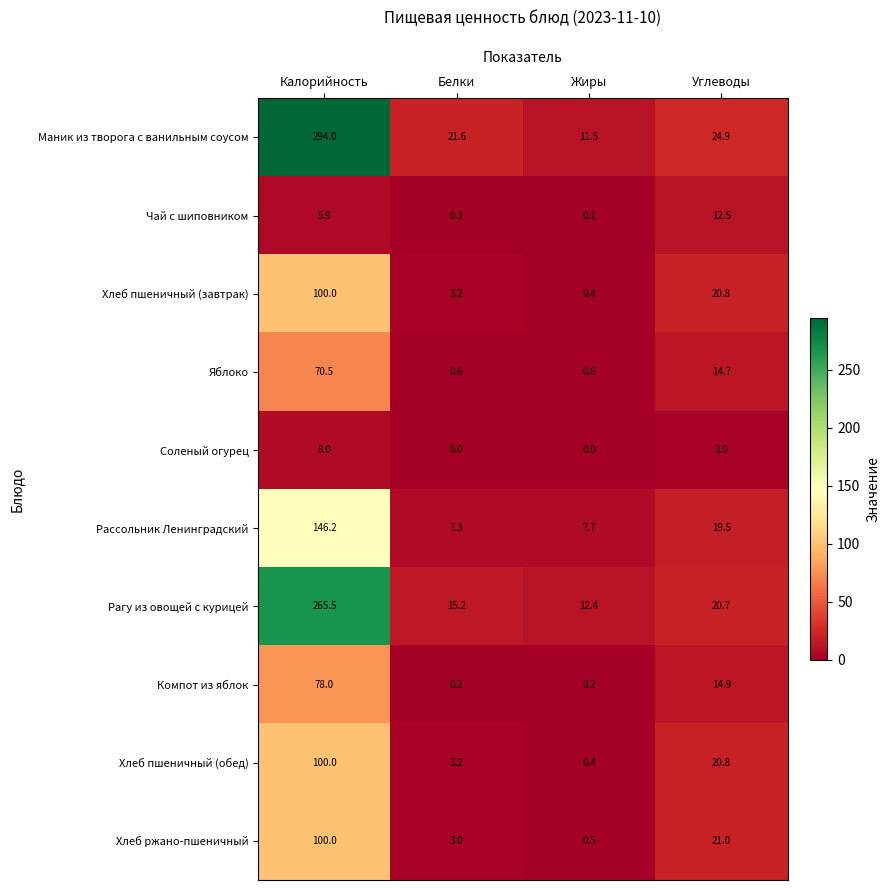

What is the difference between the highest and lowest values at Углеводы?

21.9